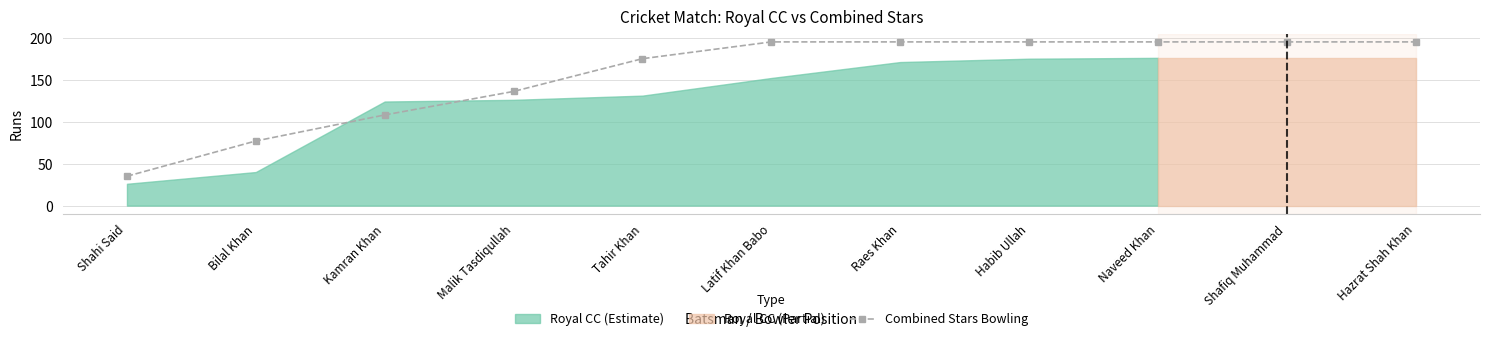

Reading left to right, extract all data points from this chart.

35	77	108	136	175	195	195	195	195	195	195